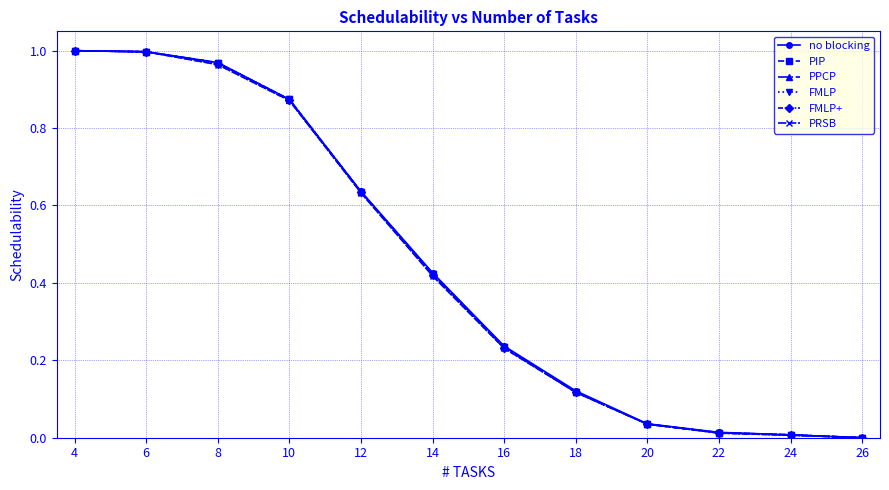

True or false: FMLP has more than 1 points higher than both neighbors.

False